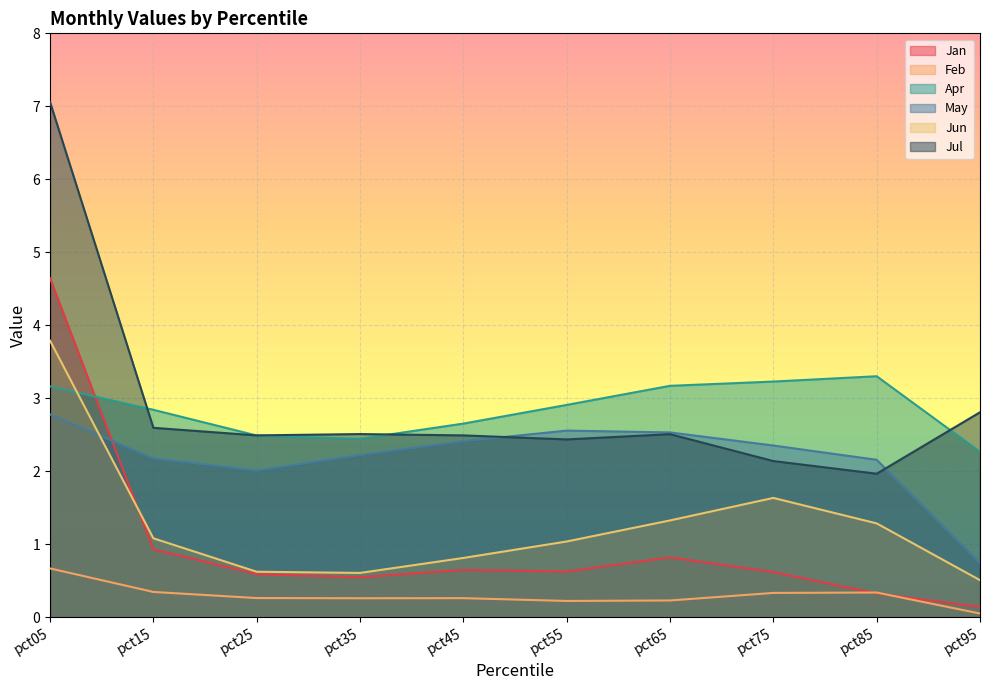

At which label does Jun reach its minimum?

pct95